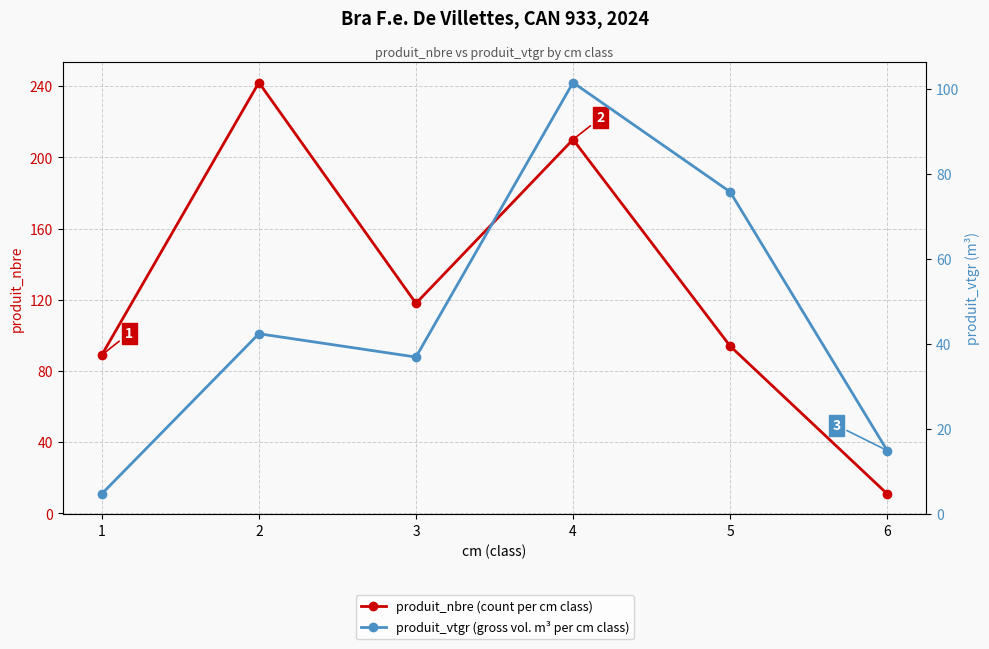

Which category has the lowest value in the produit_vtgr (gross vol. m³ per cm class) series?

1